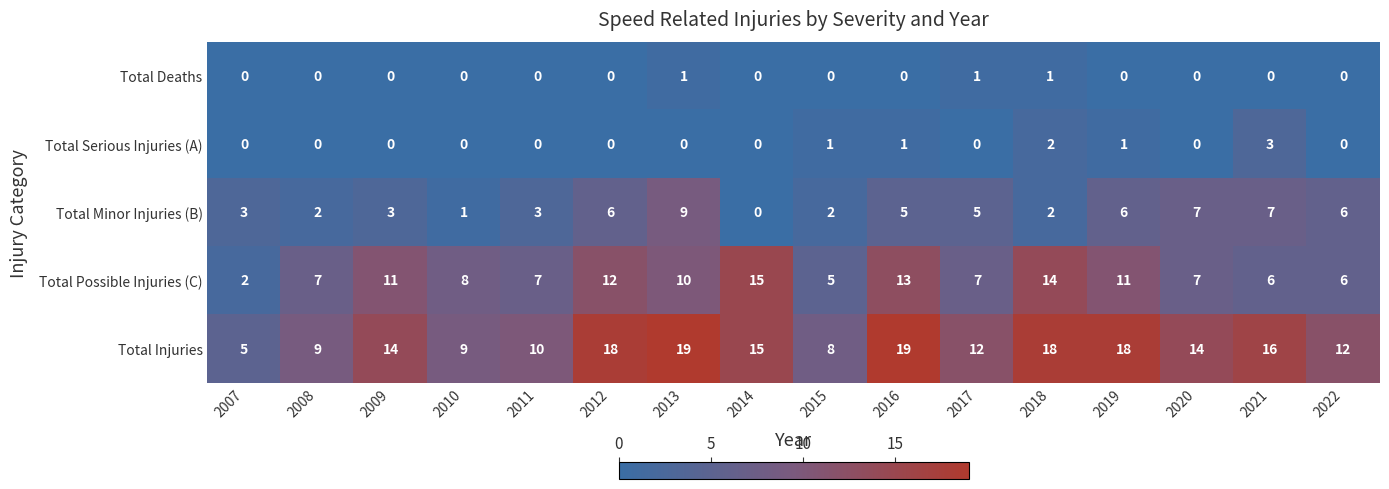

How many Total Serious Injuries (A) values are between 0 and 1?

14